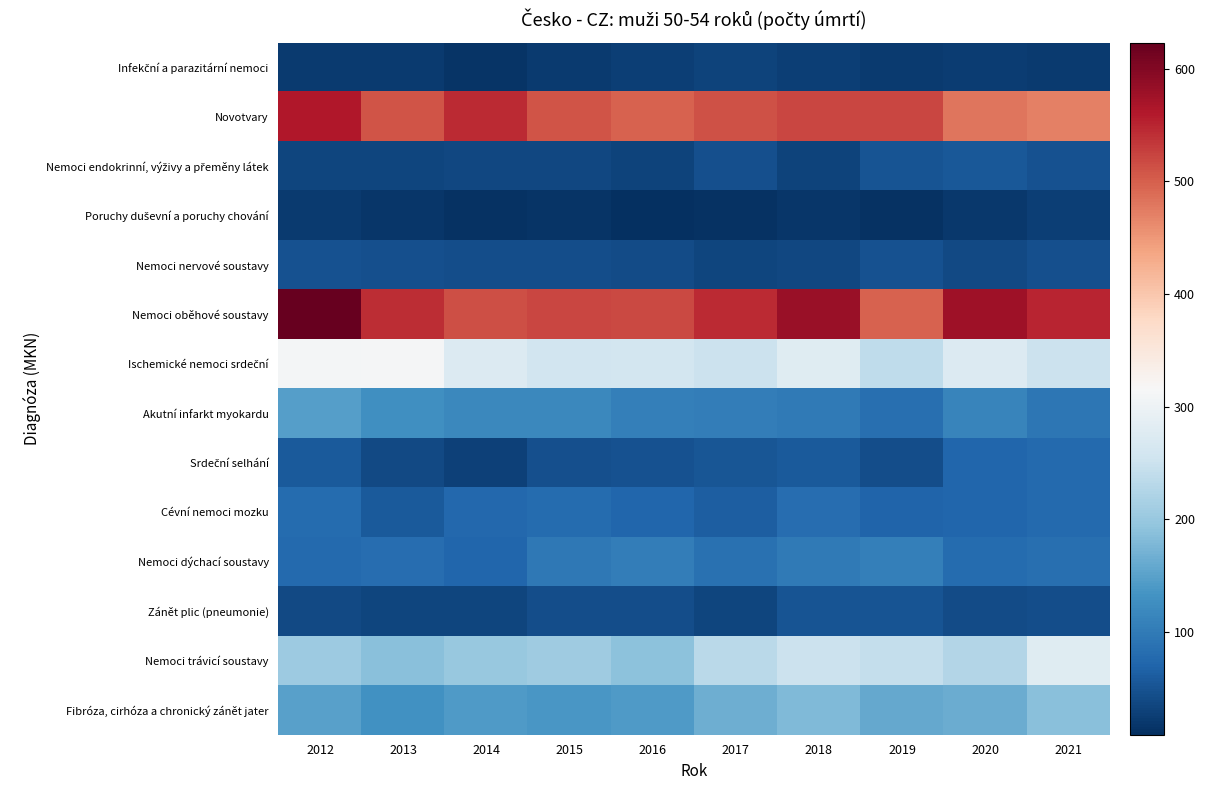

Rank the series at 2012 from lowest to highest value.

Infekční a parazitární nemoci, Poruchy duševní a poruchy chování, Nemoci endokrinní, výživy a přeměny látek, Zánět plic (pneumonie), Nemoci nervové soustavy, Srdeční selhání, Nemoci dýchací soustavy, Cévní nemoci mozku, Akutní infarkt myokardu, Fibróza, cirhóza a chronický zánět jater, Nemoci trávicí soustavy, Ischemické nemoci srdeční, Novotvary, Nemoci oběhové soustavy